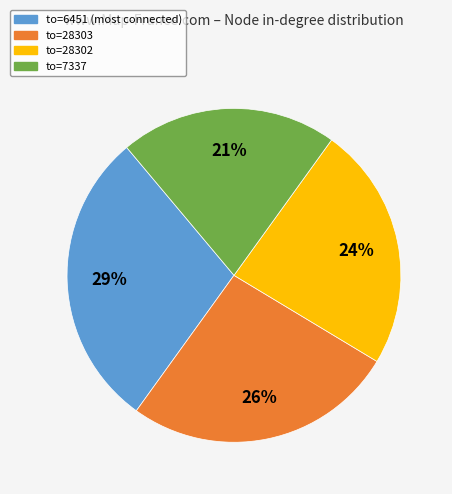

Is there a majority slice in this chart?

No